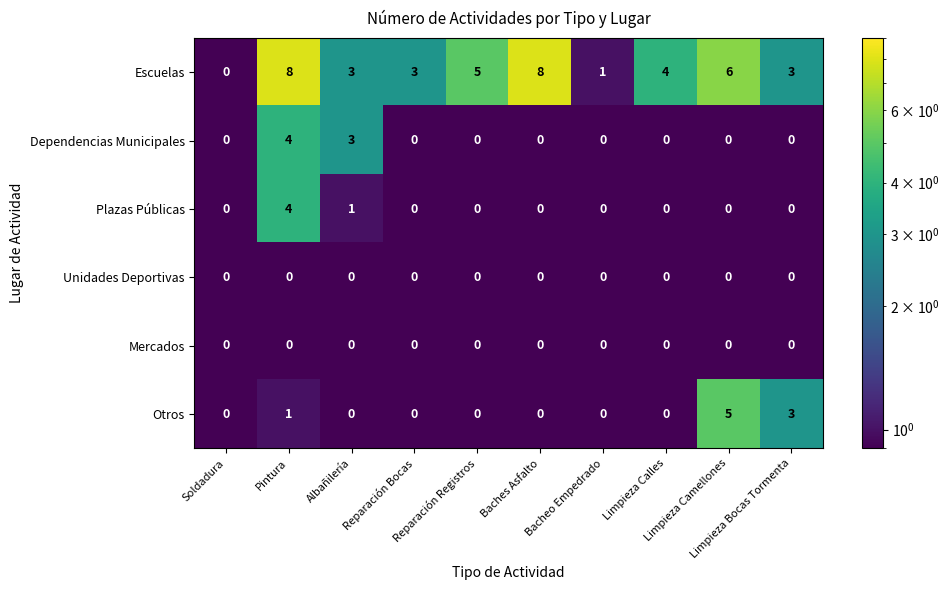

What is the difference between the maximum and minimum values in the Escuelas series?

8